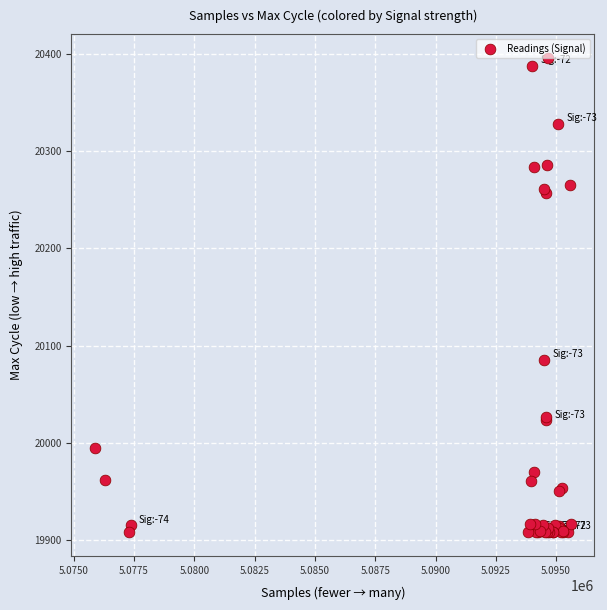

What Y value in the scatter plot is closest to 20152?

20085